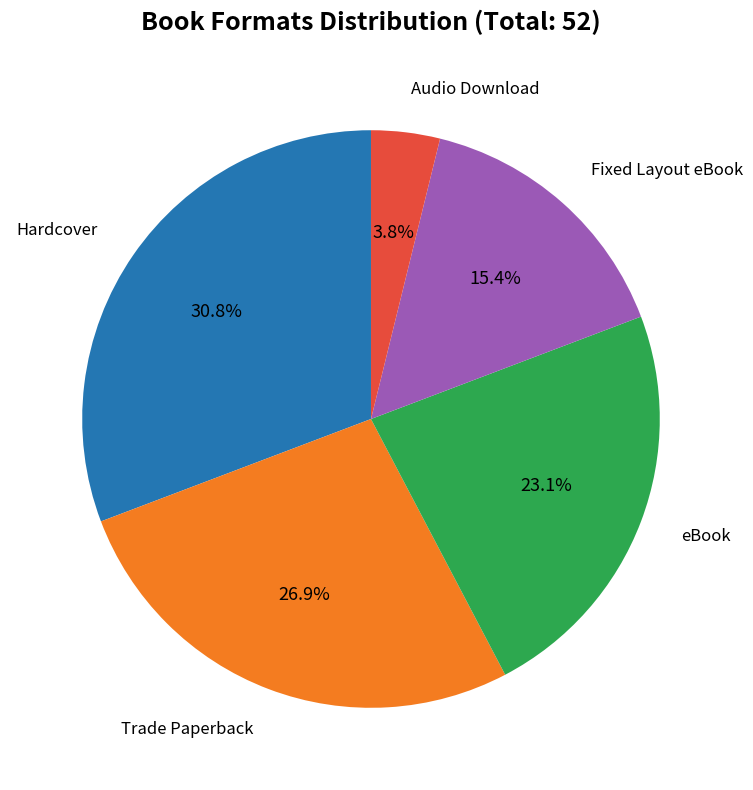

How many slices are in this pie chart?

5